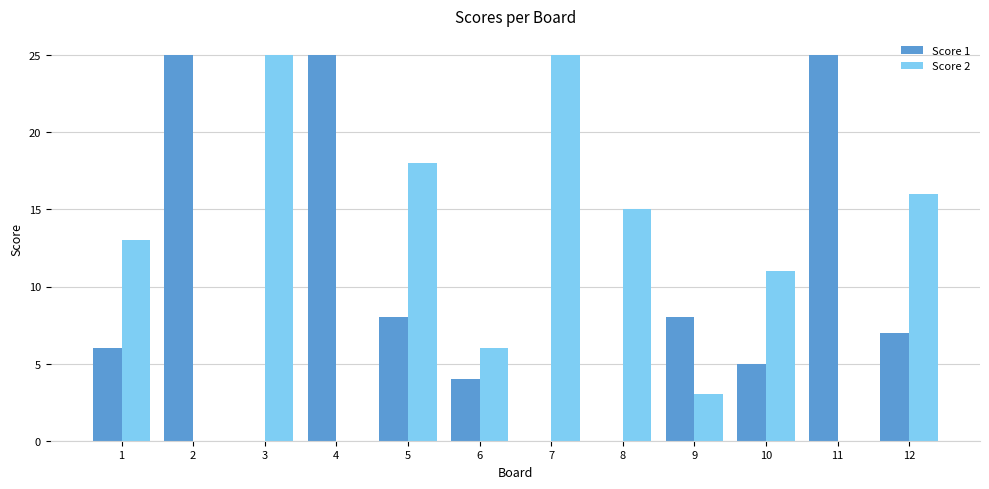

Between 10 and 11, which series saw the biggest shift?

Score 1